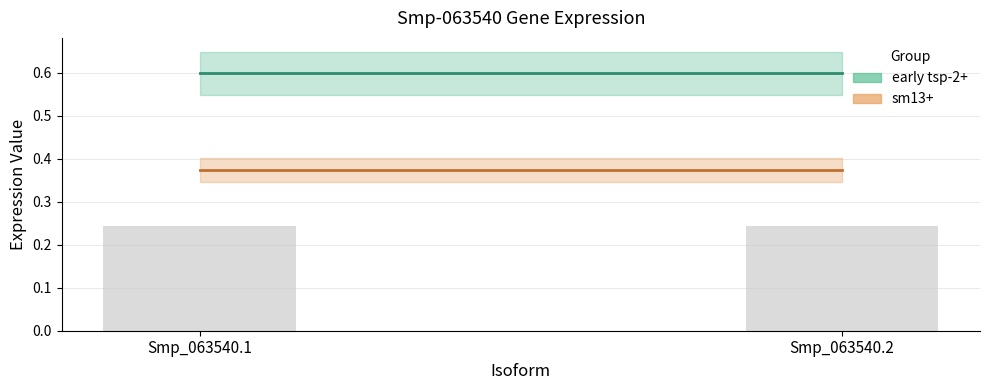

Rank the categories by sm13+ (center) value from lowest to highest.

Smp_063540.1, Smp_063540.2